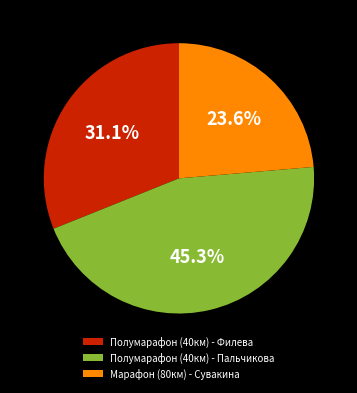

Is Полумарафон (40км) - Филева the majority of the pie?

No